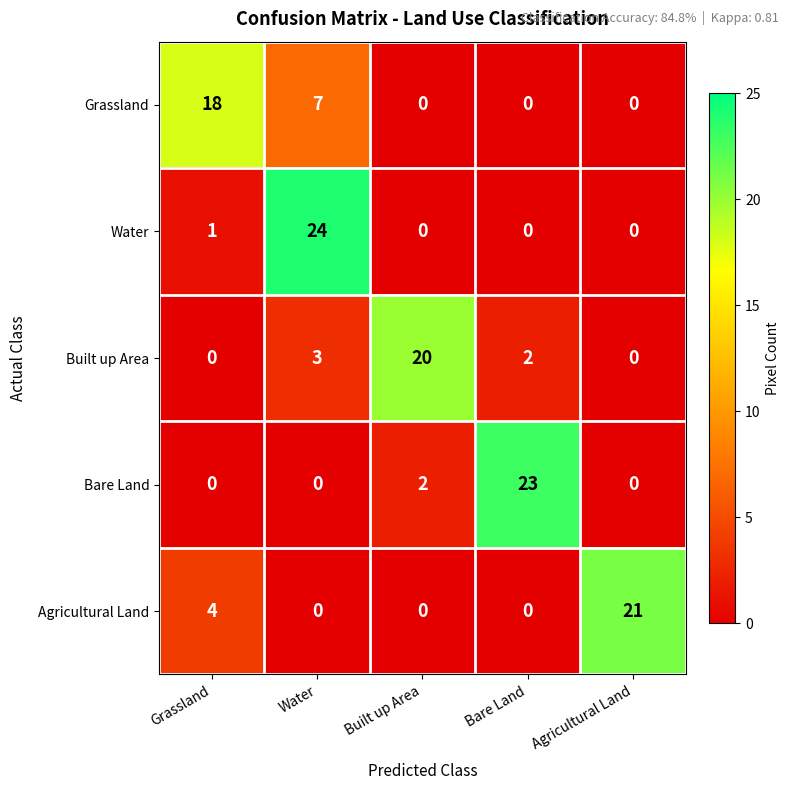

Reading right to left, what are all the values shown in this chart?

Grassland: Agricultural Land=0	Bare Land=0	Built up Area=0	Water=7	Grassland=18
Water: Agricultural Land=0	Bare Land=0	Built up Area=0	Water=24	Grassland=1
Built up Area: Agricultural Land=0	Bare Land=2	Built up Area=20	Water=3	Grassland=0
Bare Land: Agricultural Land=0	Bare Land=23	Built up Area=2	Water=0	Grassland=0
Agricultural Land: Agricultural Land=21	Bare Land=0	Built up Area=0	Water=0	Grassland=4